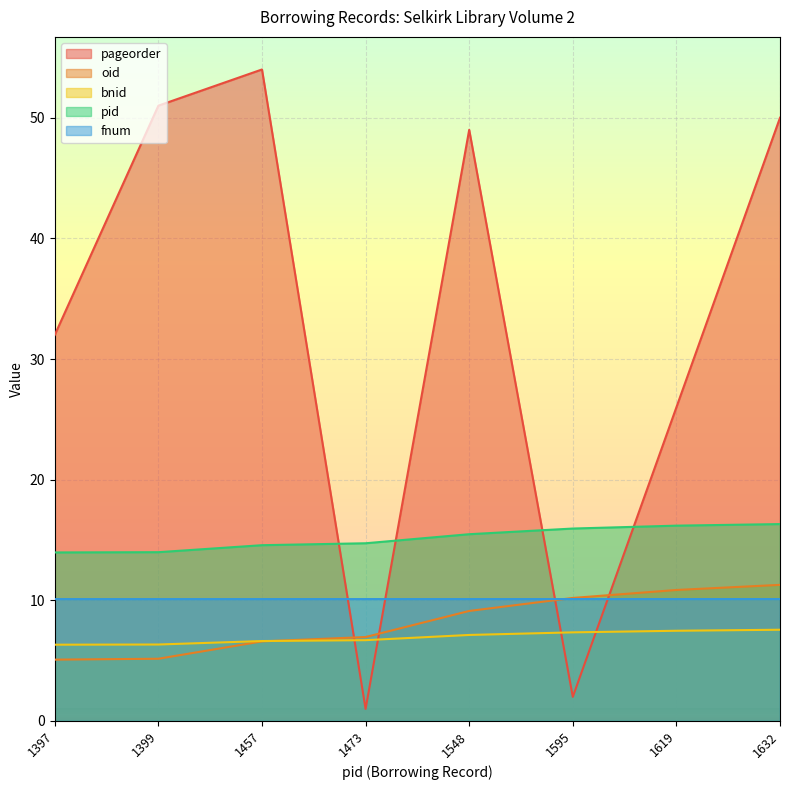

Reading right to left, extract all data points from this chart.

pid: 1632=16.3	1619=16.2	1595=15.9	1548=15.5	1473=14.7	1457=14.6	1399=14.0	1397=14.0
fnum: 1632=10.1	1619=10.1	1595=10.1	1548=10.1	1473=10.1	1457=10.1	1399=10.1	1397=10.1
bnid: 1632=11.3	1619=10.9	1595=10.2	1548=9.1	1473=7.0	1457=6.6	1399=5.2	1397=5.1
oid: 1632=7.6	1619=7.5	1595=7.3	1548=7.1	1473=6.7	1457=6.6	1399=6.3	1397=6.3
pageorder: 1632=50.0	1619=26.0	1595=2.0	1548=49.0	1473=1.0	1457=54.0	1399=51.0	1397=32.0